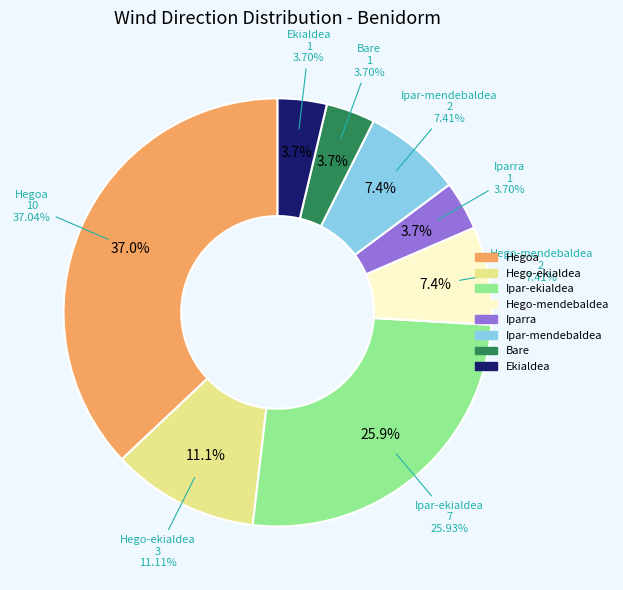

The Bare slice represents 4% of the pie. True or false?

True